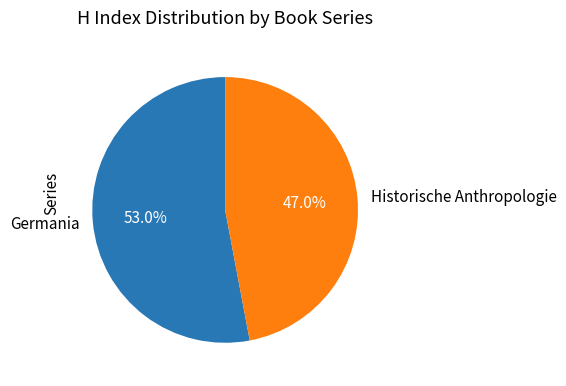

Is there any slice that represents more than half of the pie?

Yes